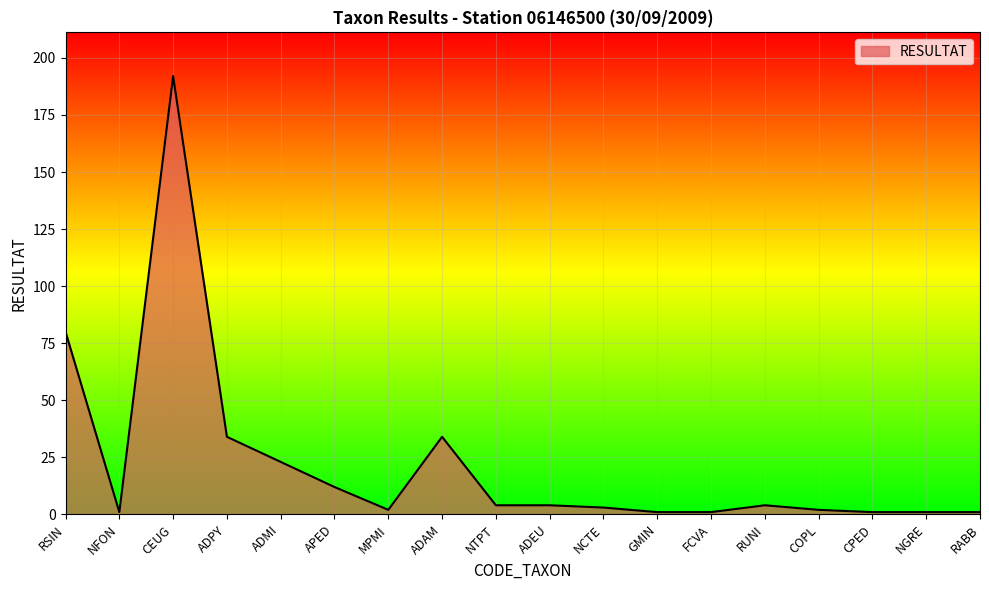

Is it true that the value at ADPY is 47?

False